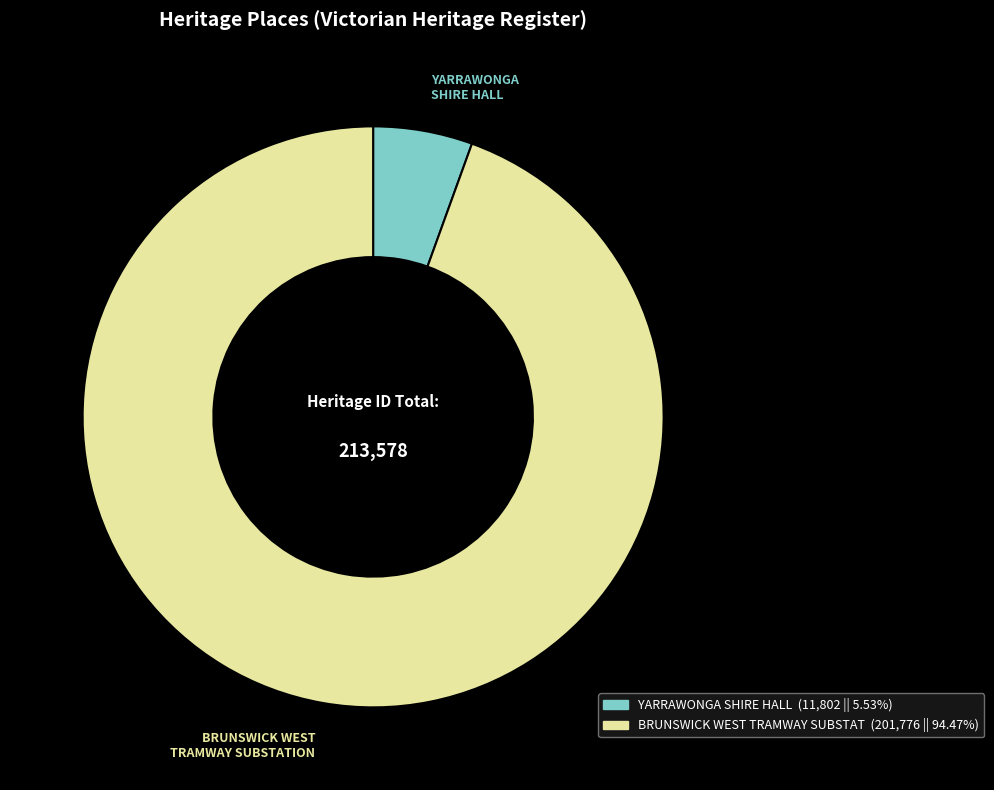

How many segments does this pie chart have?

2